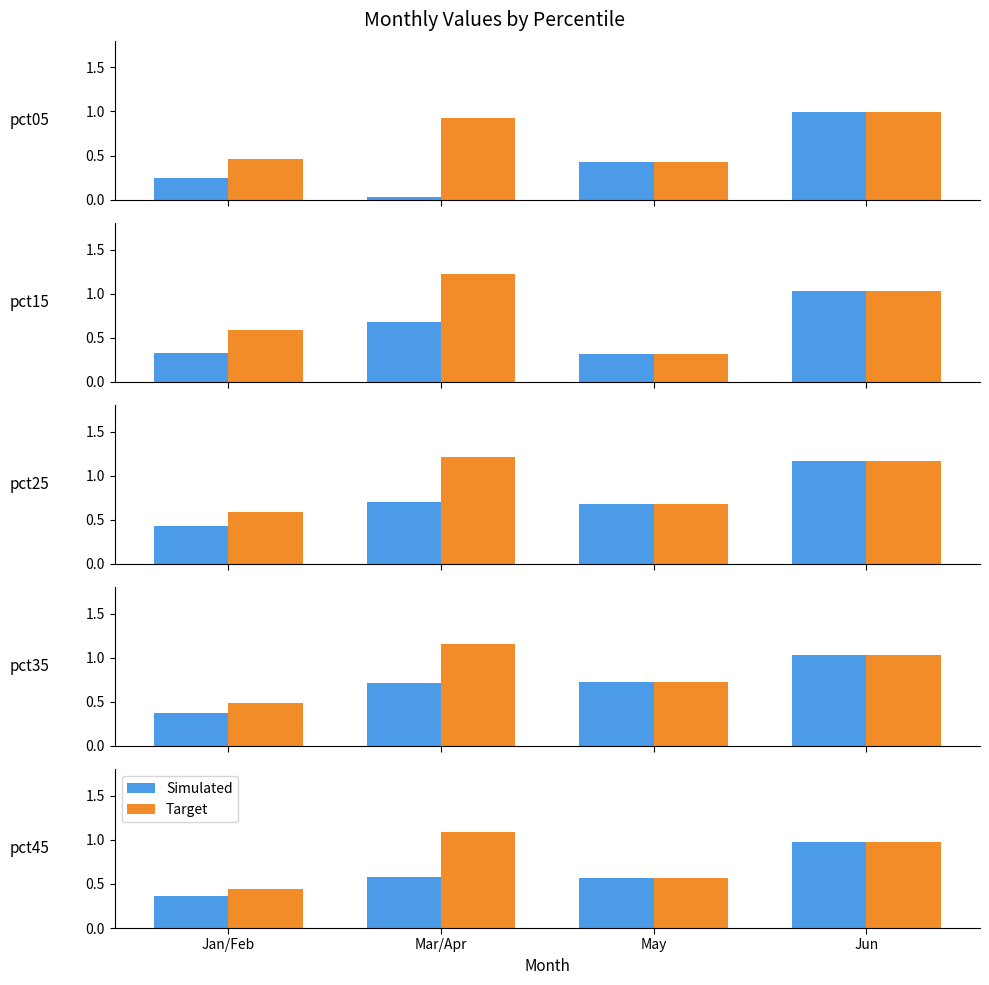

How many groups of bars are there?

4